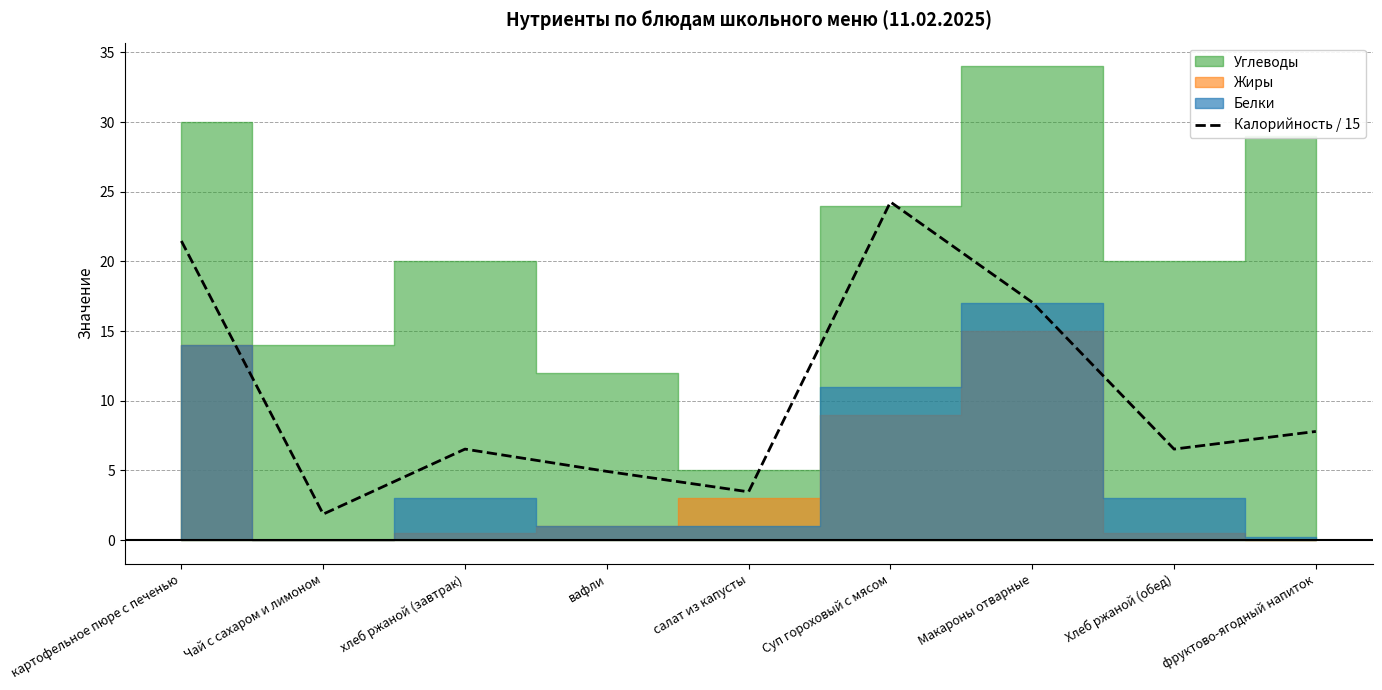

Between вафли and салат из капусты, which is larger?

вафли